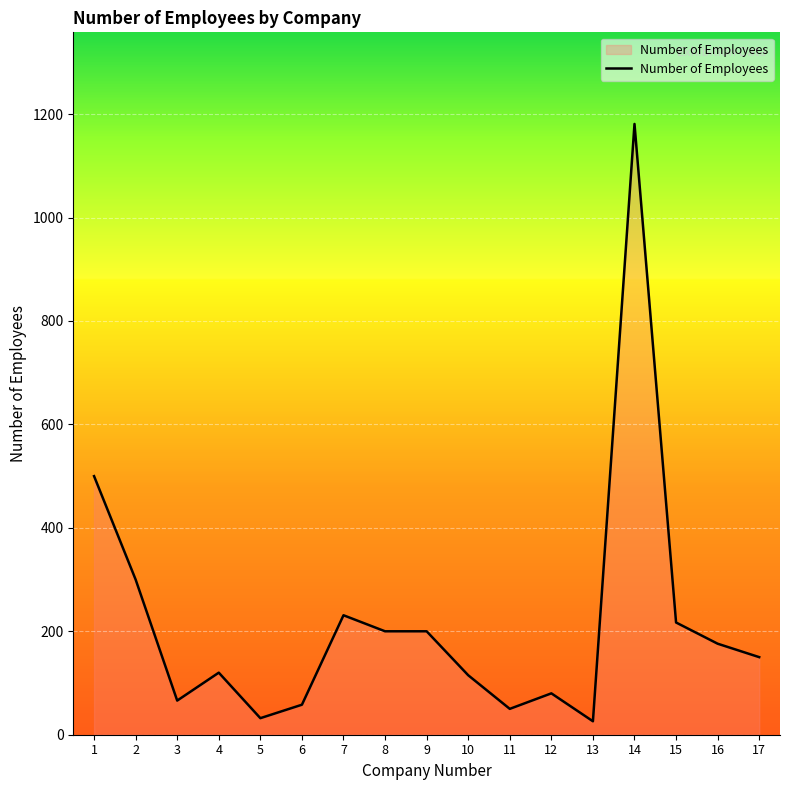

What is the maximum value shown in the chart?

1181